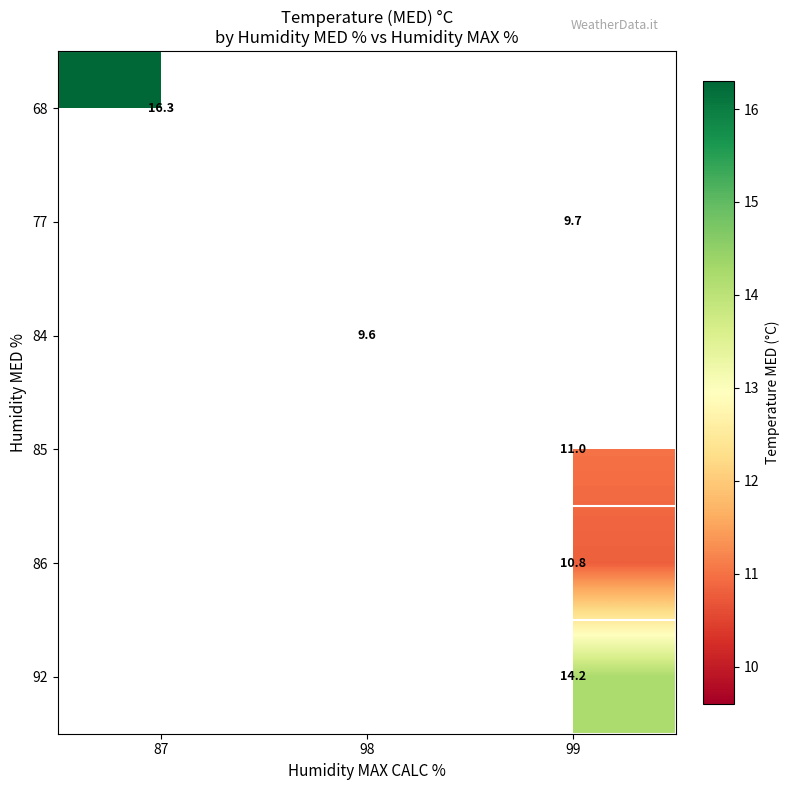

Which category has the lowest value across all series?

98